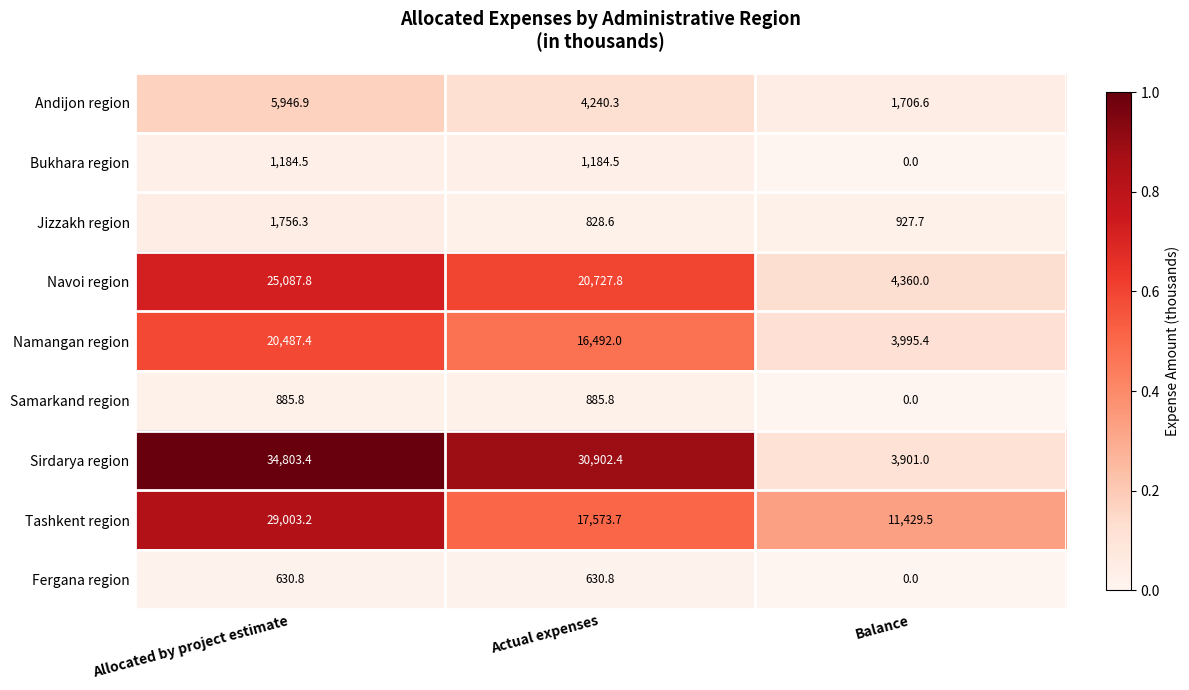

Reading left to right, what are all the values shown in this chart?

Andijon region: 5946.9	4240.3	1706.6
Bukhara region: 1184.5	1184.5	0.0
Jizzakh region: 1756.3	828.6	927.7
Navoi region: 25087.8	20727.8	4360.0
Namangan region: 20487.4	16492.0	3995.4
Samarkand region: 885.8	885.8	0.0
Sirdarya region: 34803.4	30902.4	3901.0
Tashkent region: 29003.2	17573.7	11429.5
Fergana region: 630.8	630.8	0.0